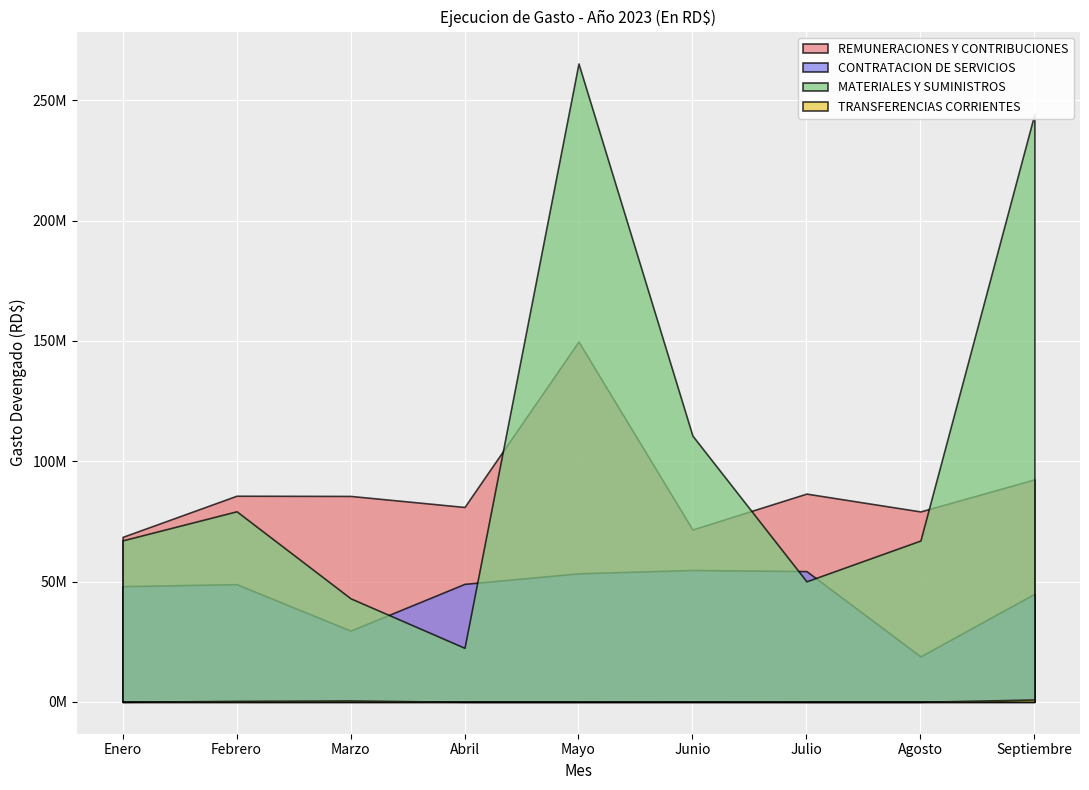

How many interior local peaks does the REMUNERACIONES Y CONTRIBUCIONES series have?

3